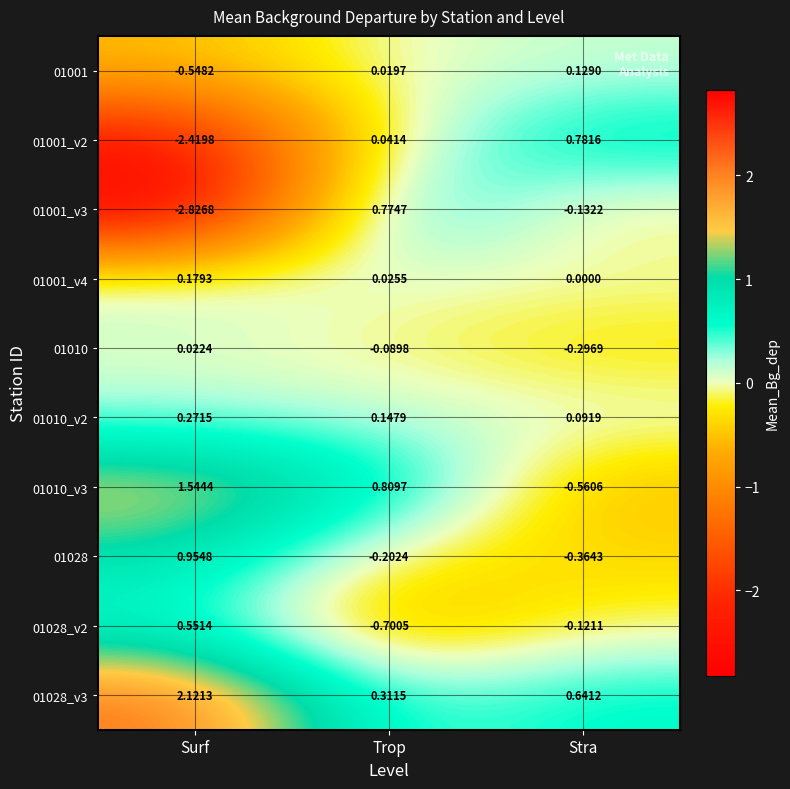

Where is 01001 nearest to the value 0?

Trop